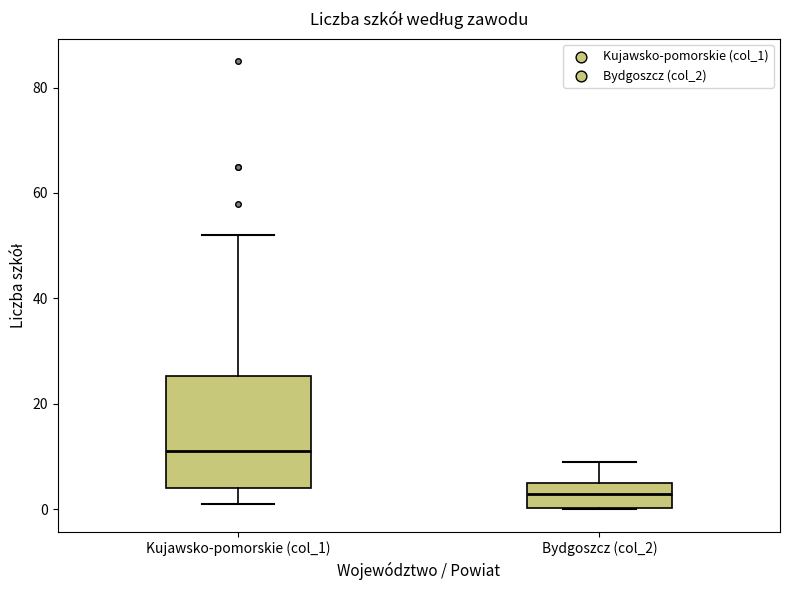

Reading left to right, read every box against the y-axis: the position of its median line, the range the box covers, and the ends of its whiskers. The values are not printed on the chart, so give them approximately, as read against the axis.

Kujawsko-pomorskie (col_1): median 12, box 4 to 26, whiskers 2 to 52
Bydgoszcz (col_2): median 4, box 0 to 6, whiskers 0 to 10